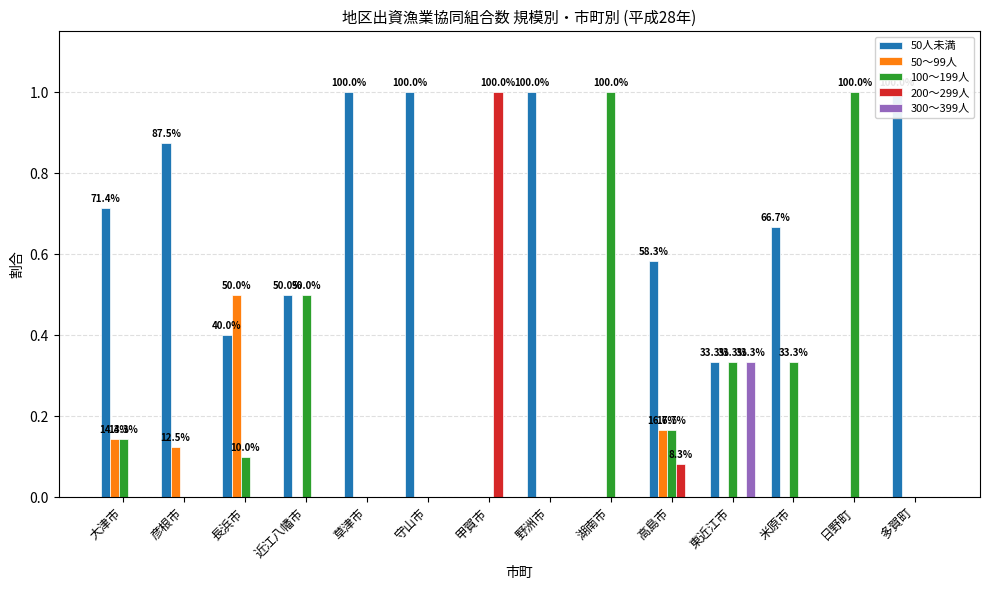

How many groups of bars are there?

14